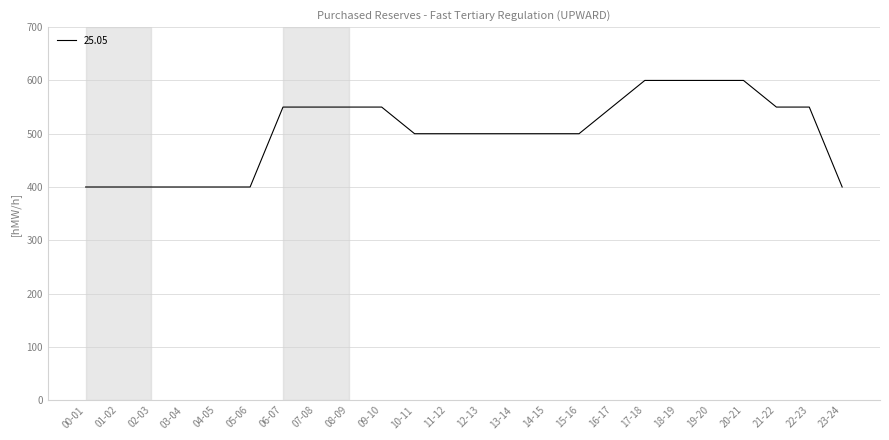

The chart shows a value of 265 at 16-17. True or false?

False